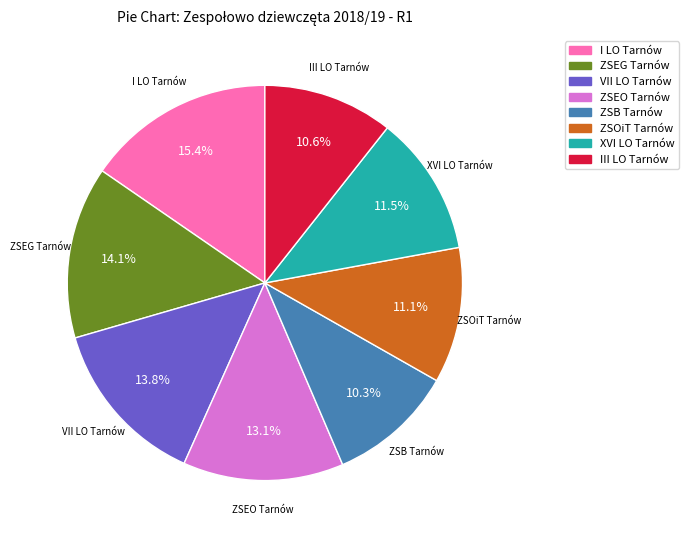

How many slices are in this pie chart?

8